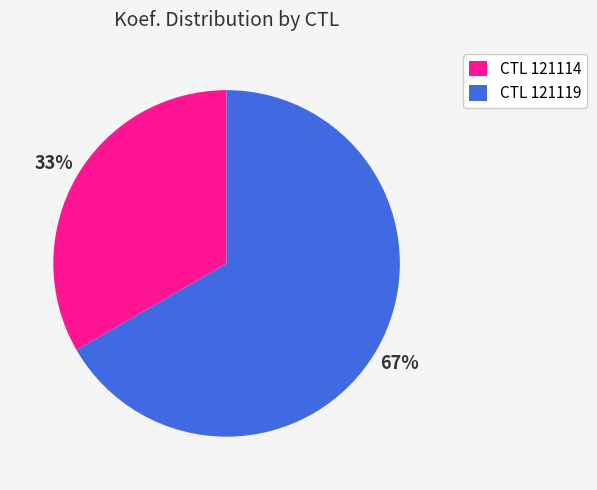

How many slices are in this pie chart?

2